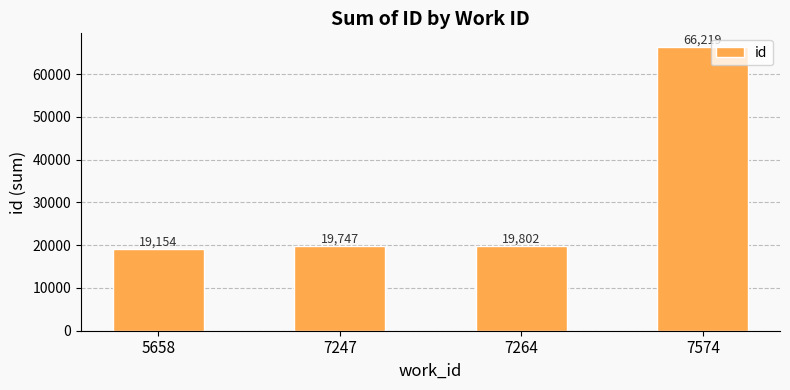

The chart shows a value of 29673 at 5658. True or false?

False